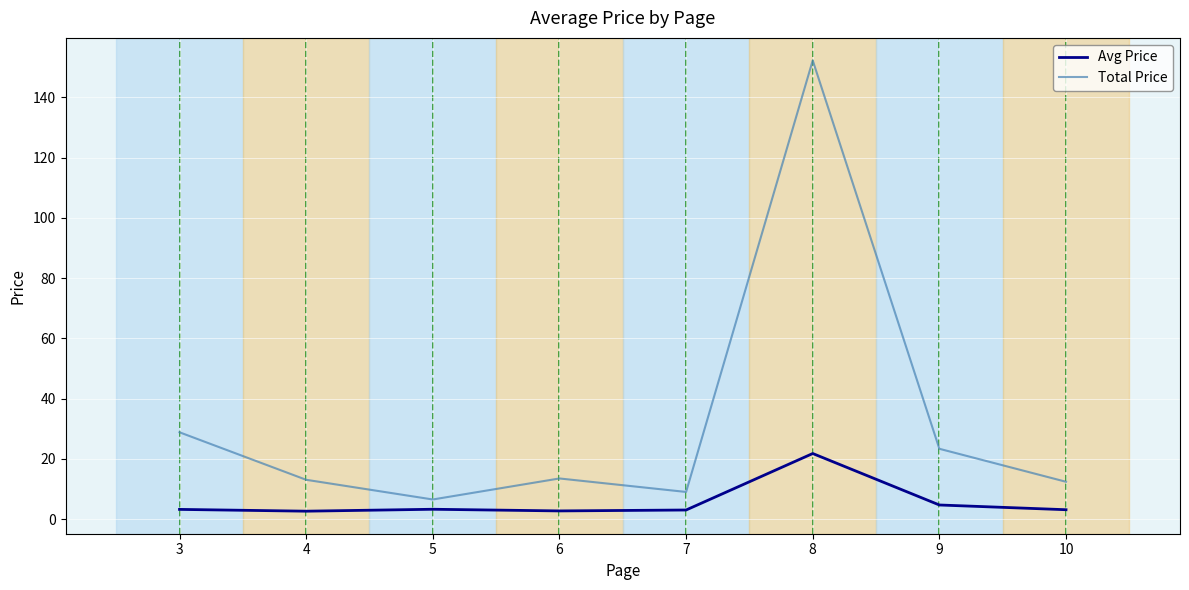

Where does the Total Price series first go above 13?

3